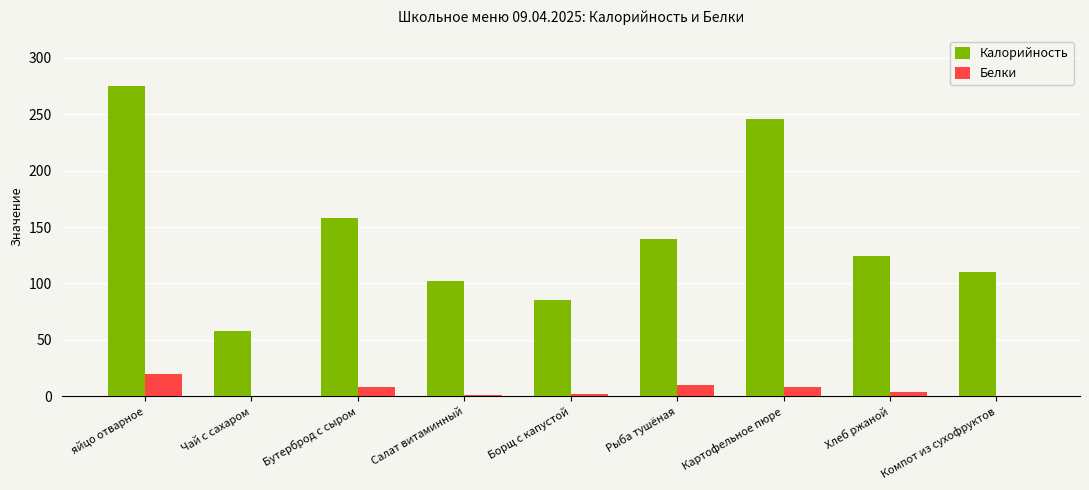

At which label is Калорийность closest to 166?

Бутерброд с сыром